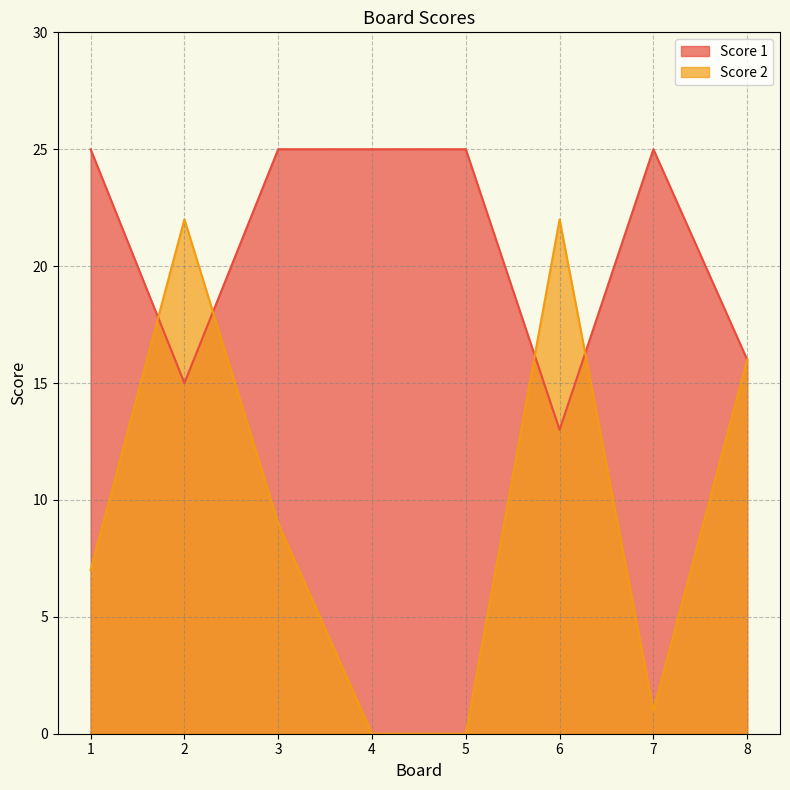

How many positive values does the Score 2 series have?

6